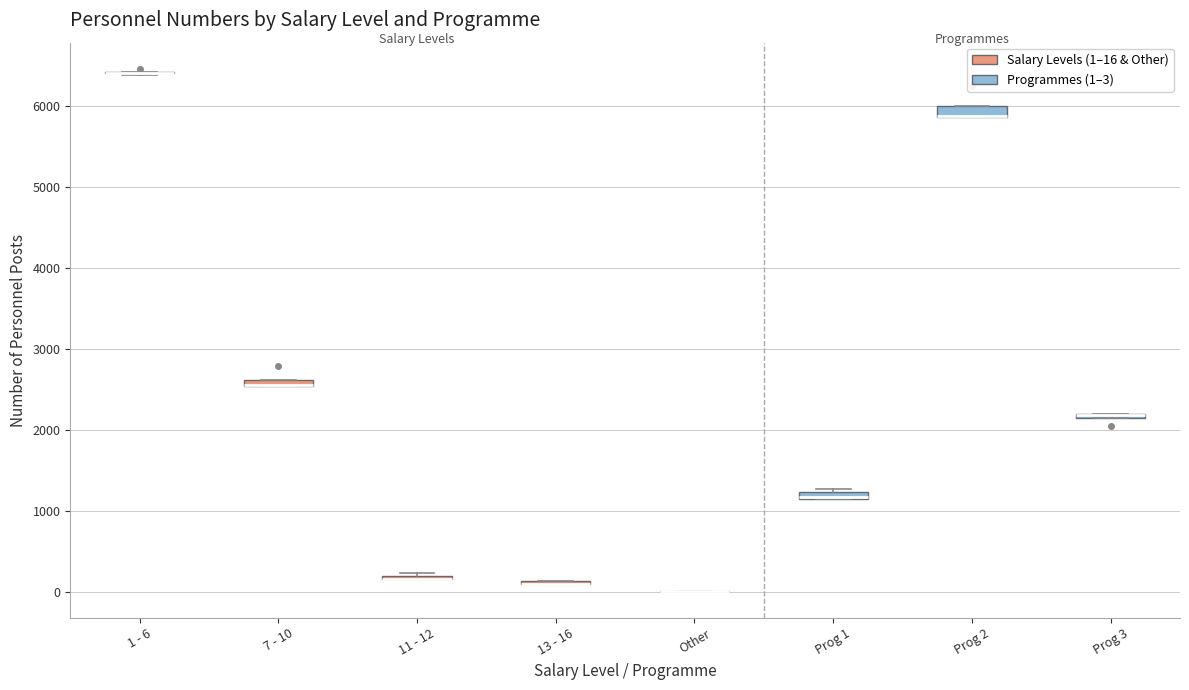

Where is the lower edge of the box for Prog 1 on the y-axis? The values are not printed on the chart, so give them approximately, as read against the axis.

1100